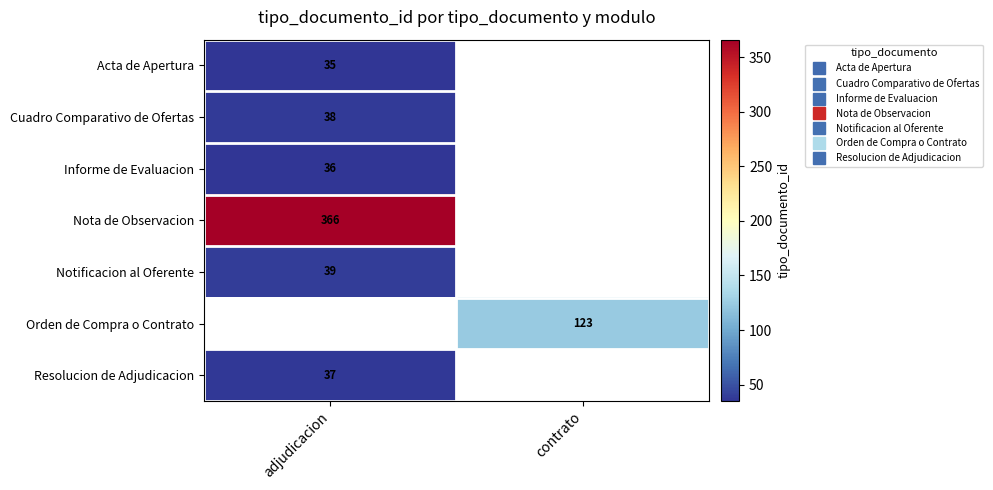

How many distinct data groups are displayed?

7